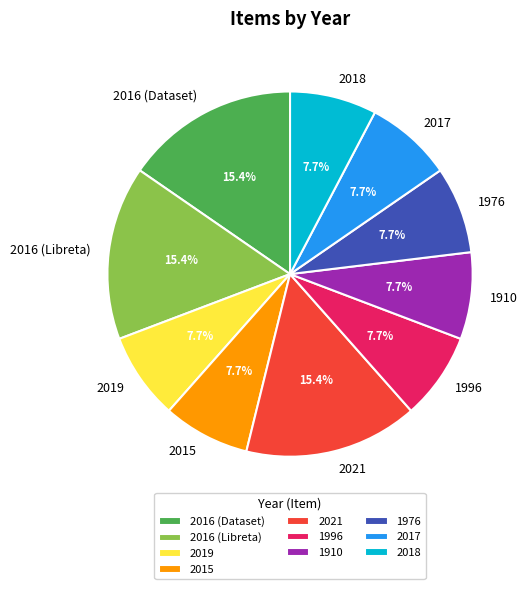

Do 2017 and 1910 together represent more than half of the pie?

No